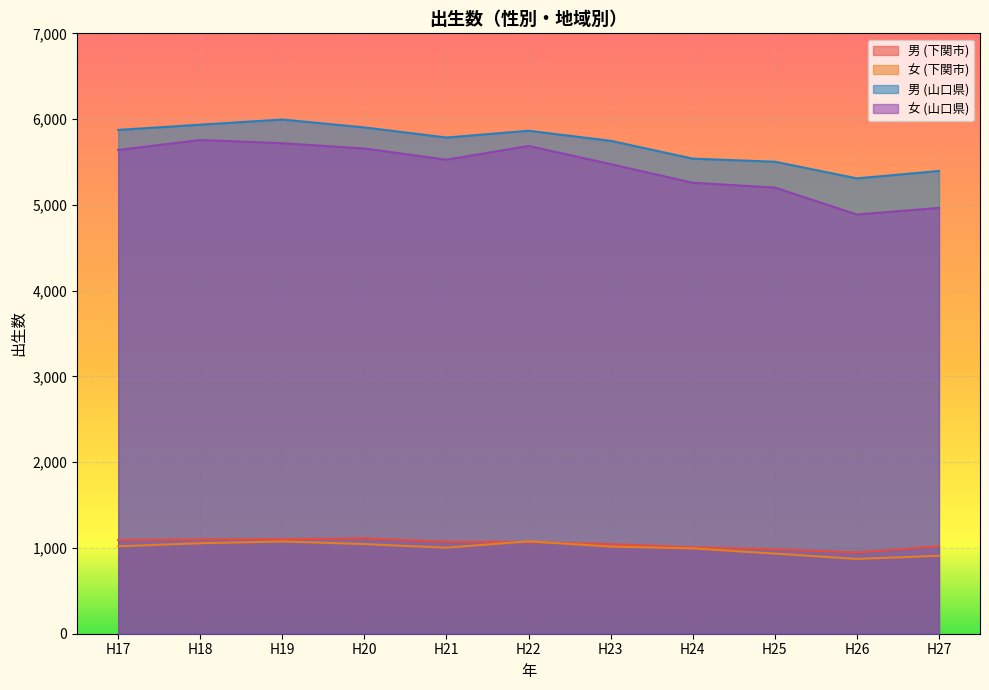

How many data points does each series have?

11